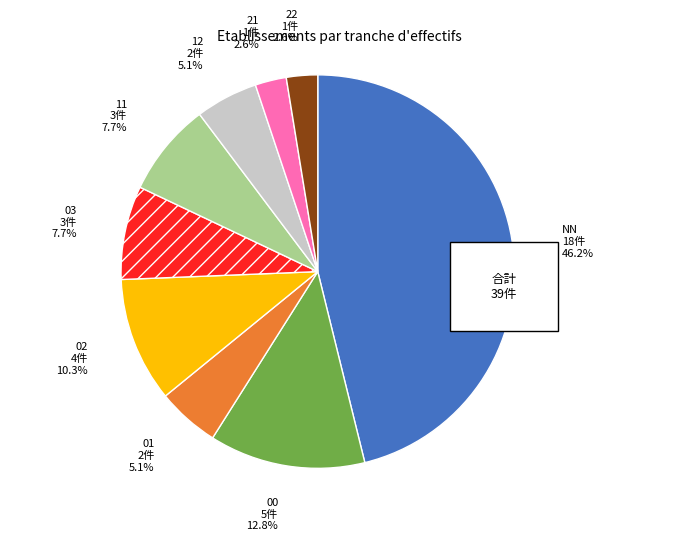

Which slice is the smallest?

21